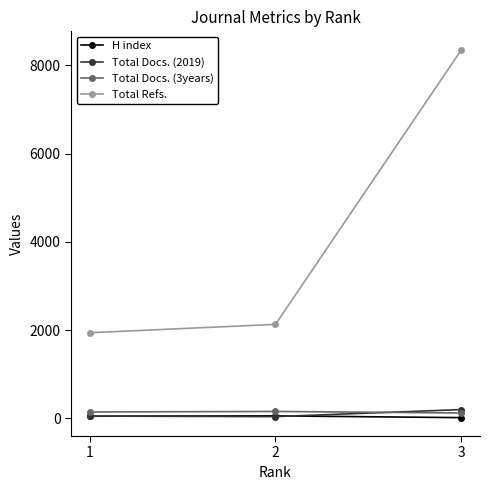

Read the H index value at 1.

50